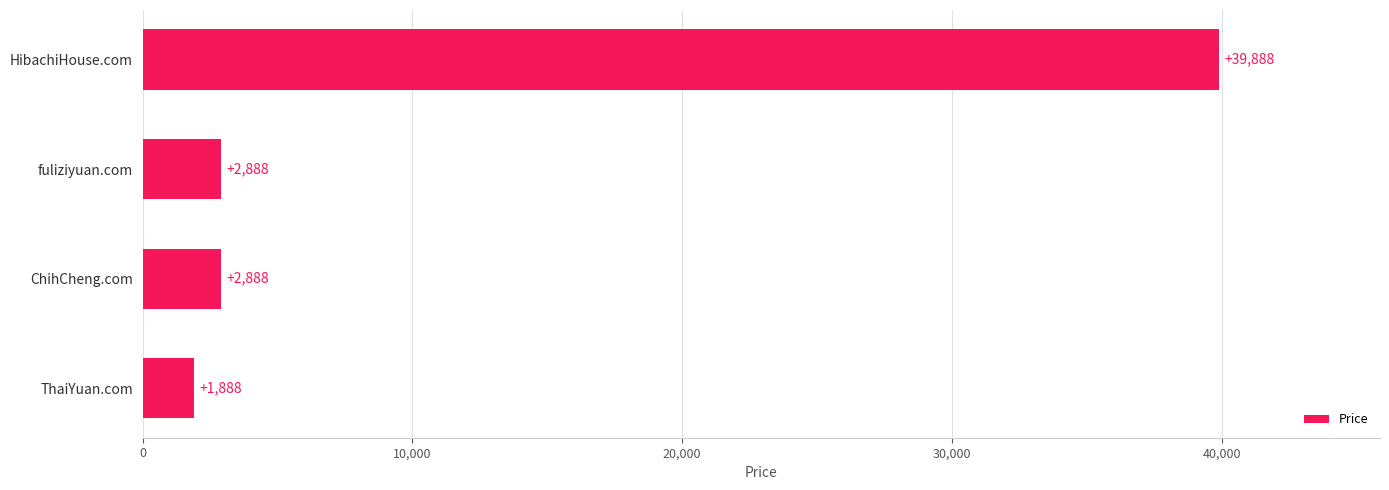

The chart shows a value of 1888 at ThaiYuan.com. True or false?

True